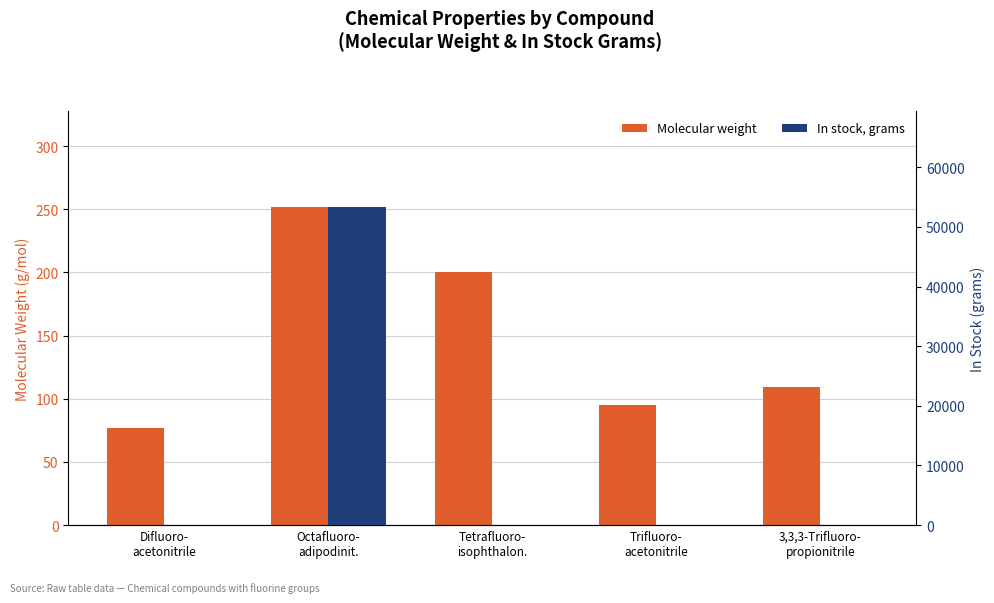

How many data points in In stock, grams are less than 10?

2